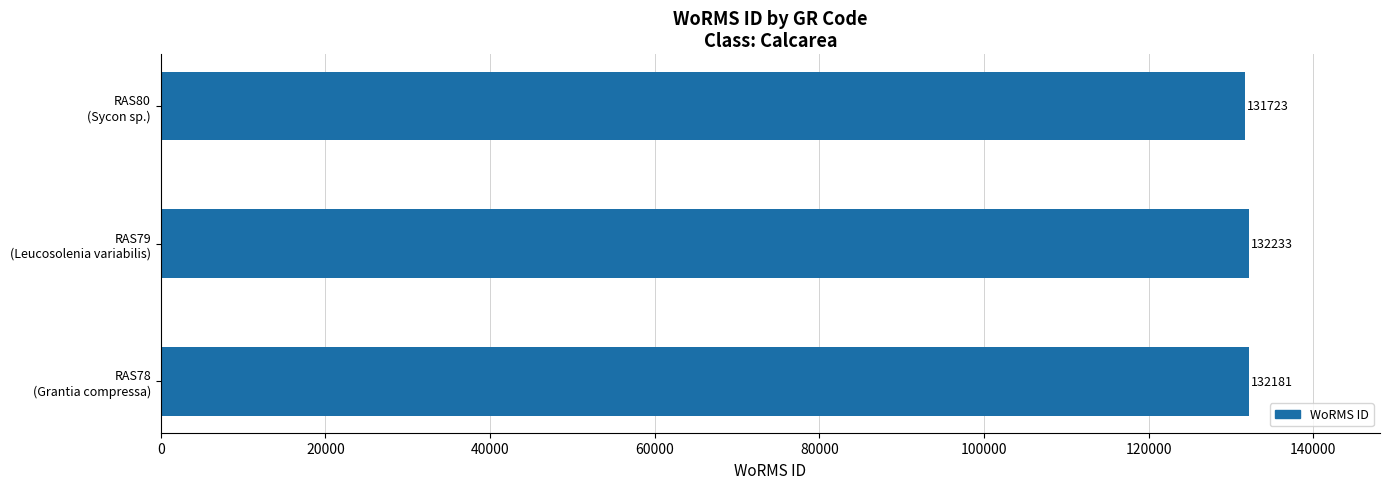

Reading bottom to top, list all the values displayed in this chart.

132181	132233	131723